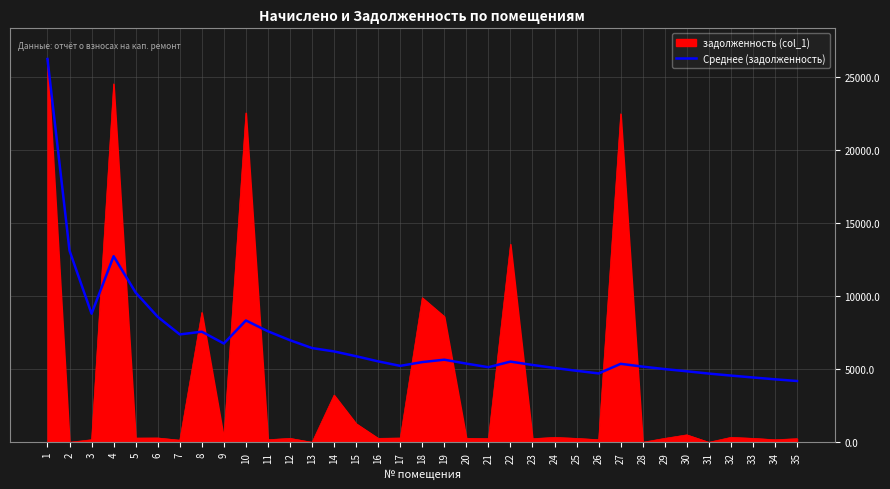

List the series in order of their overall mean, lowest first.

задолженность (col_1), Среднее (задолженность)